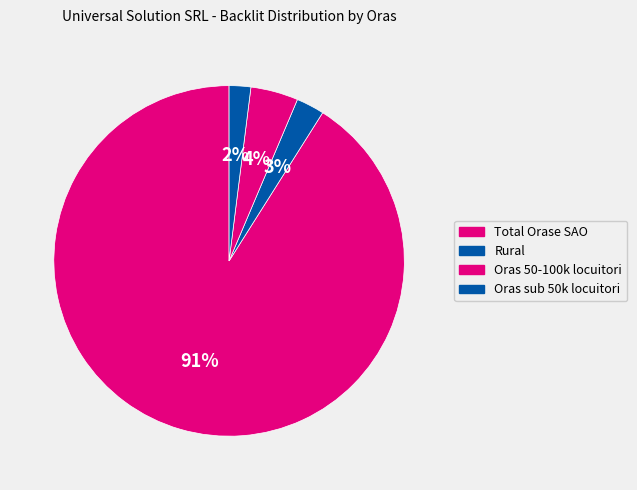

How many segments does this pie chart have?

4